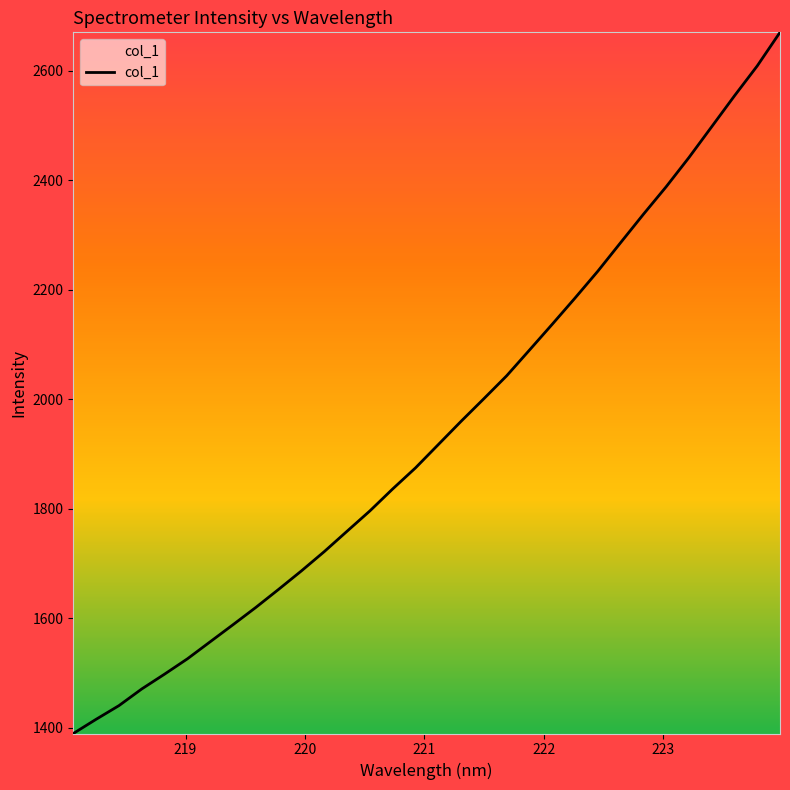

What is the difference between the maximum and minimum values?

1280.8